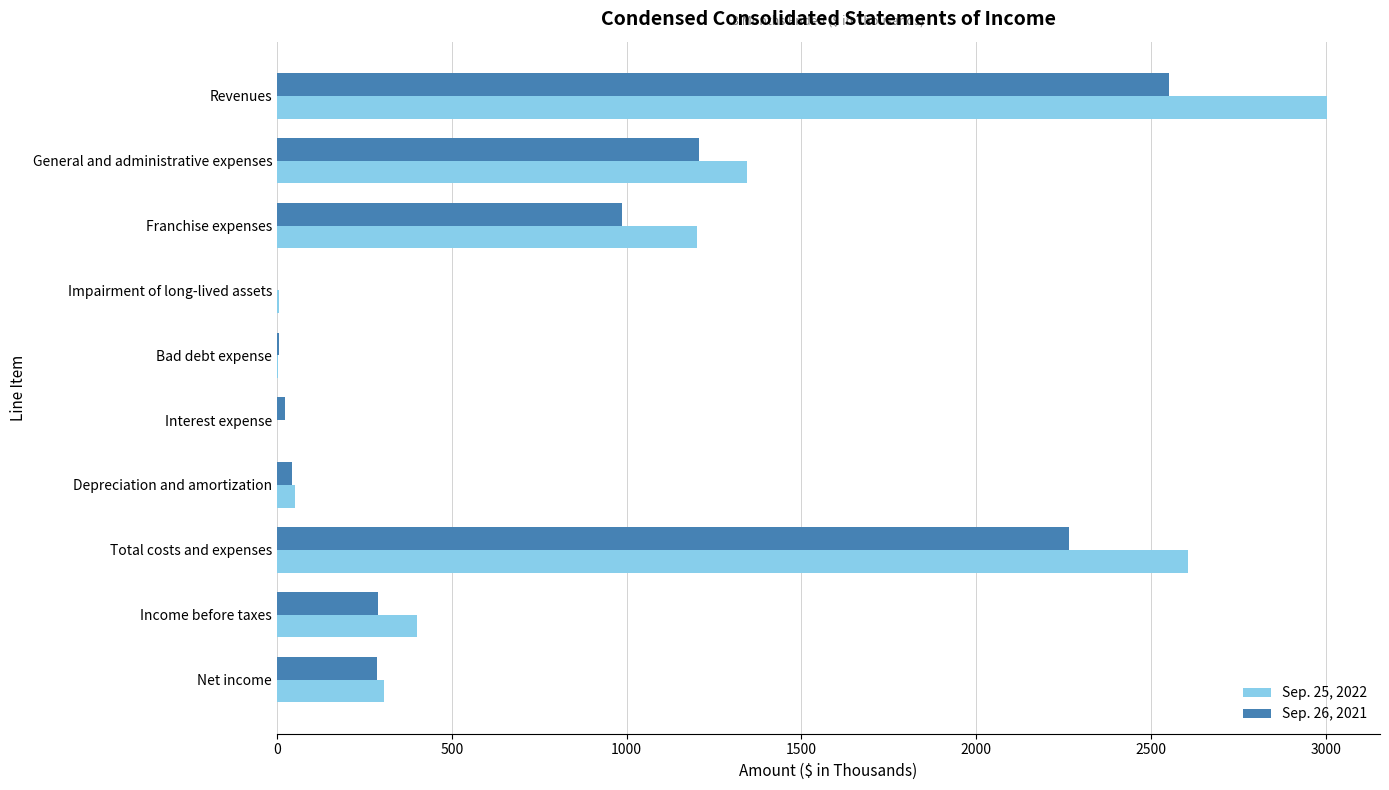

At which category does the chart reach its peak across all series?

Revenues